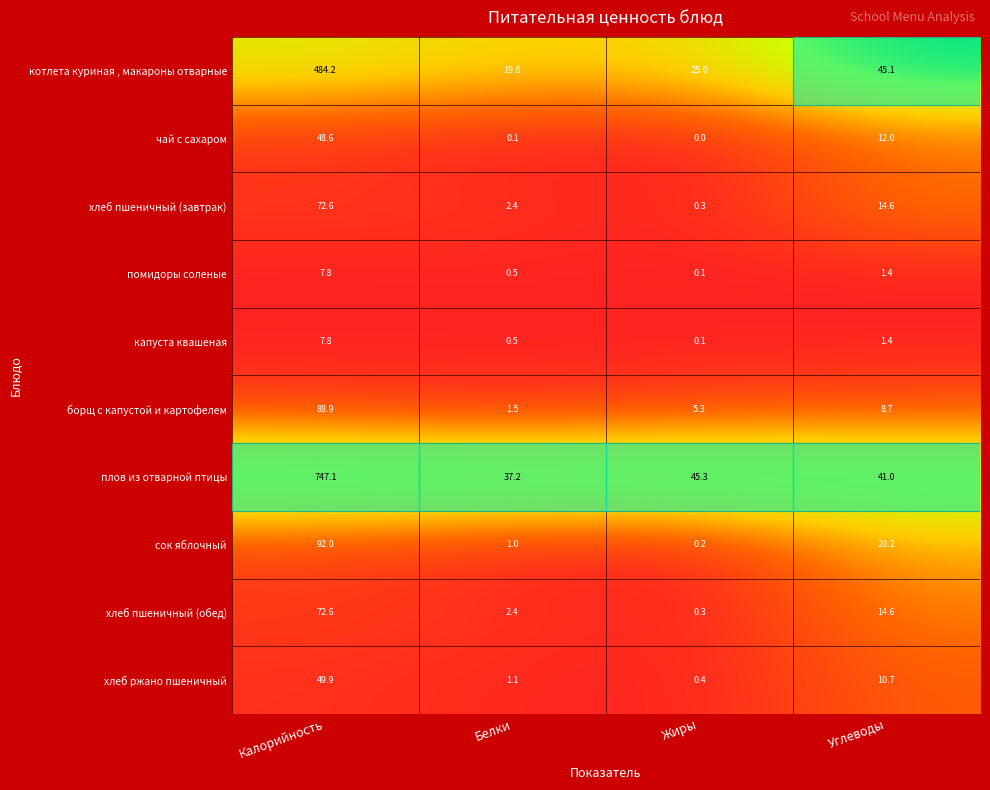

List the labels in order of помидоры соленые value, largest first.

Калорийность, Углеводы, Белки, Жиры